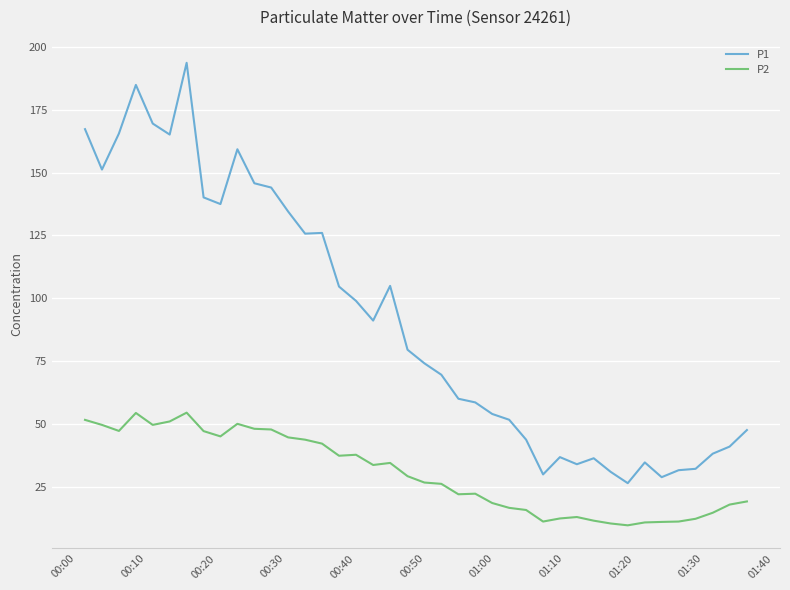

Rank the series by their average value, from highest to lowest.

P1, P2